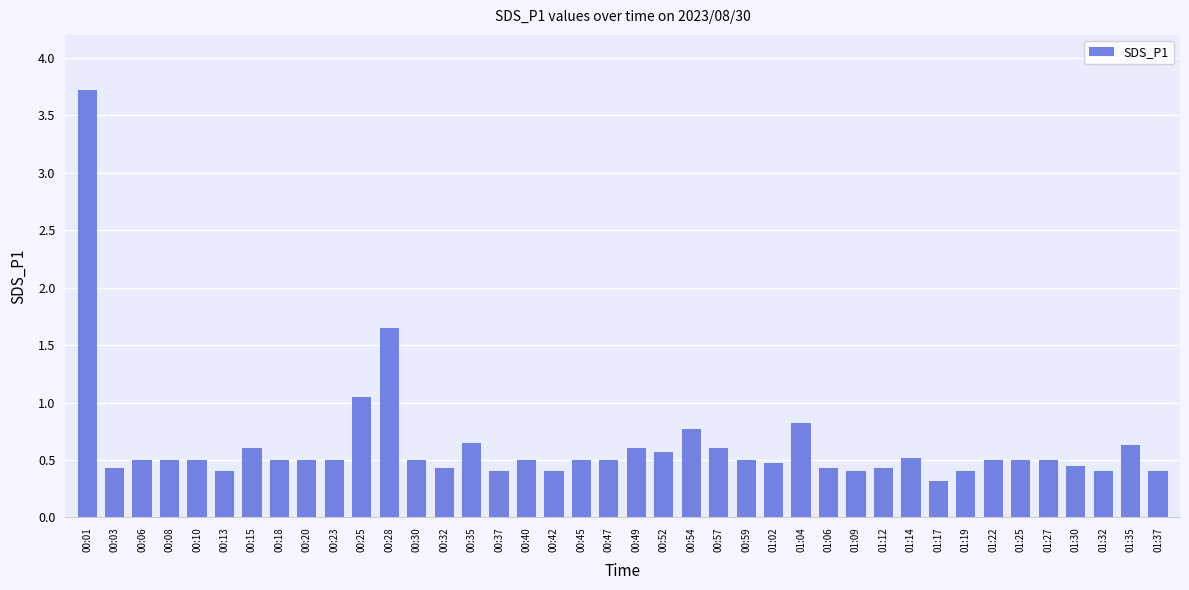

Is it true that the value at 01:37 is 0.4?

True